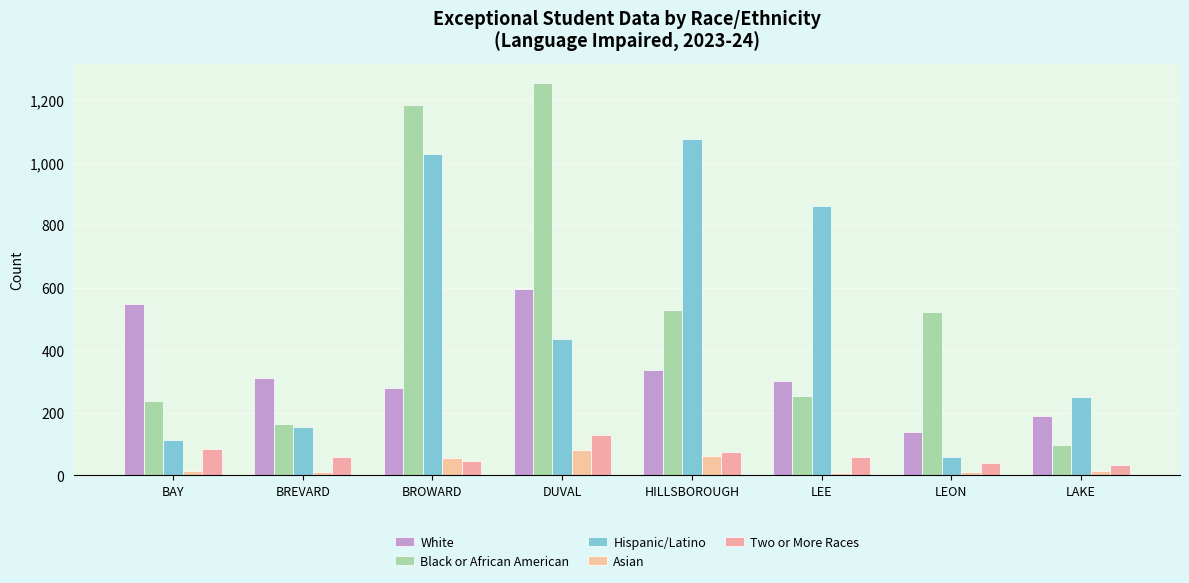

What is the sum of the Hispanic/Latino values at DUVAL and BROWARD?

1462